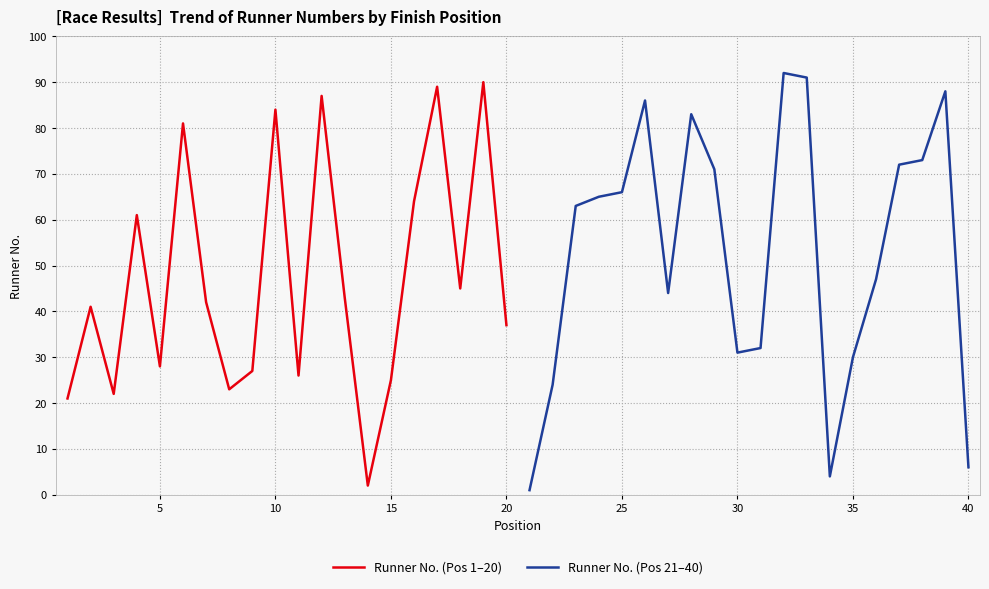

List the series in order of their overall mean, highest first.

Runner No. (Pos 21–40), Runner No. (Pos 1–20)